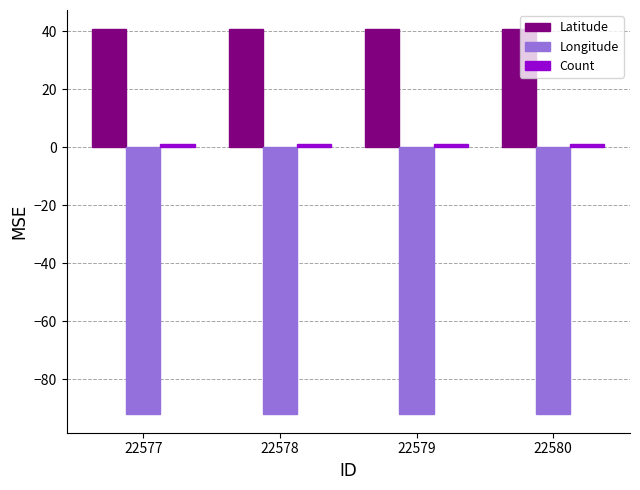

Is the value of Latitude at 22580 greater than the value of Longitude at 22579?

Yes